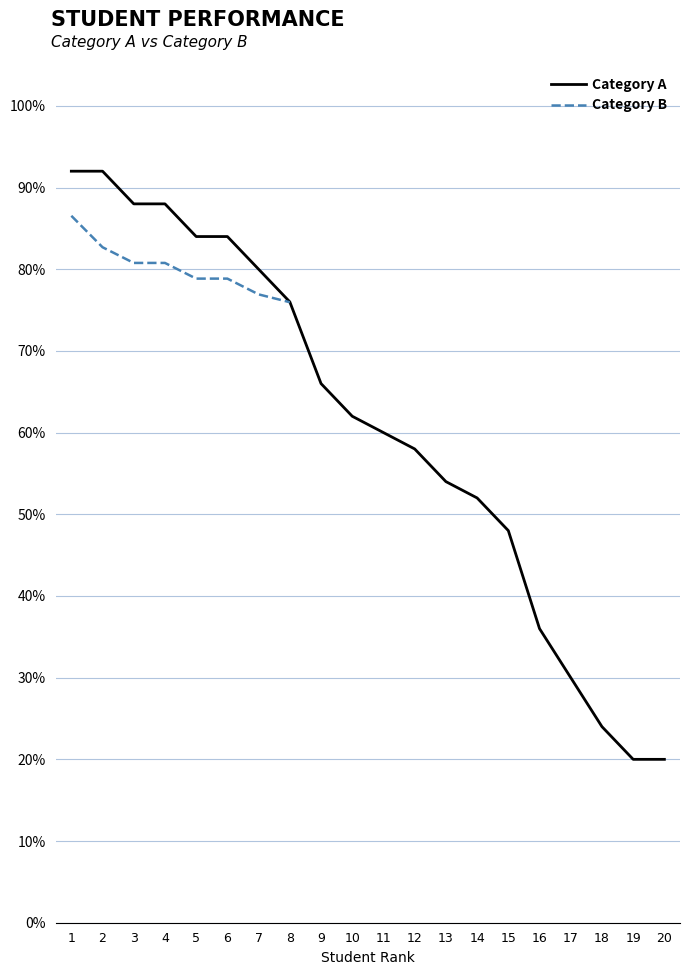

What is the sum of the values at 3 and 19?

1.1